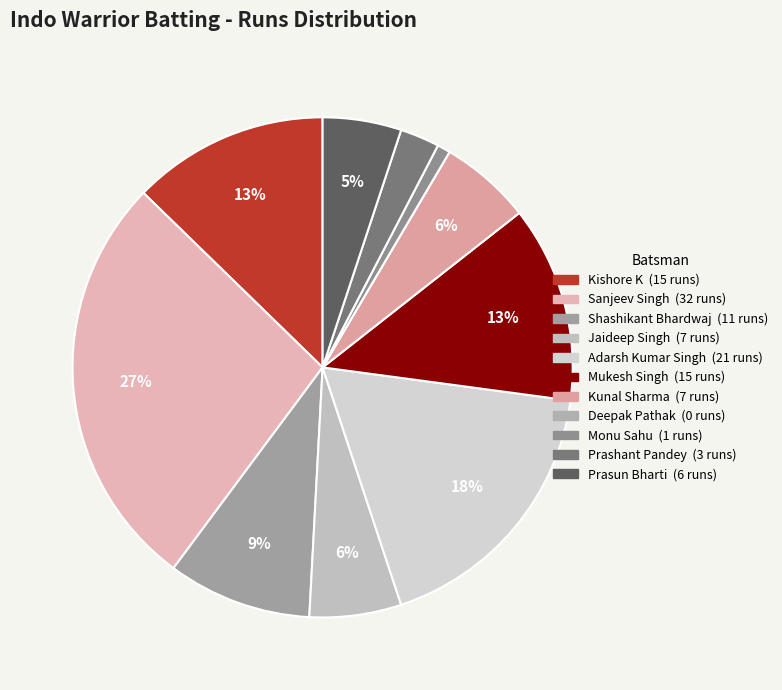

How many slices are in this pie chart?

11